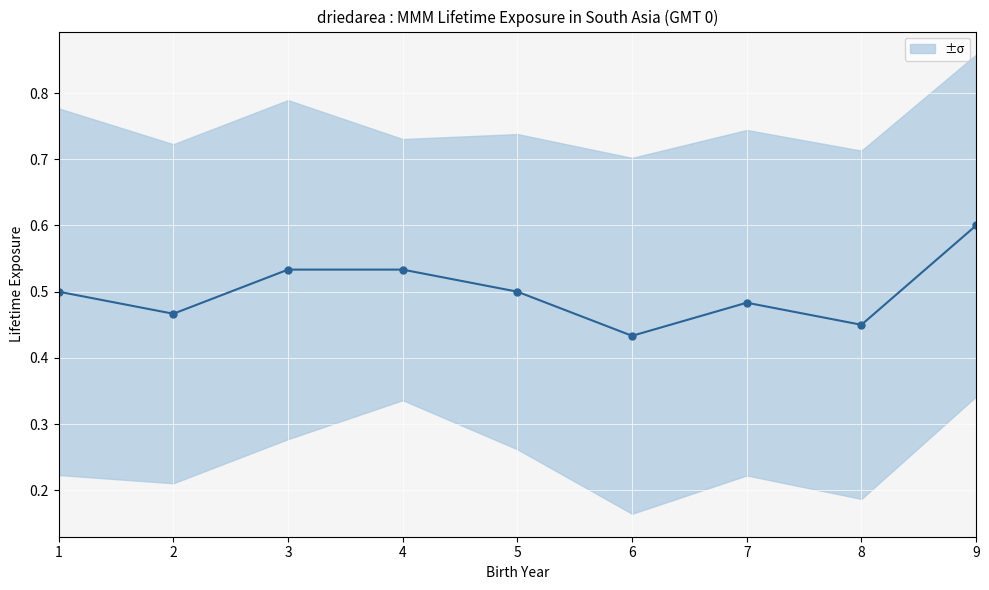

Where is the data nearest to the value 0?

6